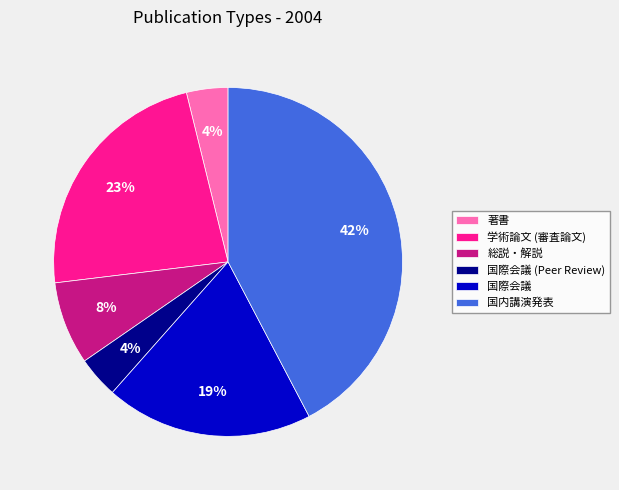

Is the sum of 国内講演発表 and 学術論文 (審査論文) greater than half?

Yes